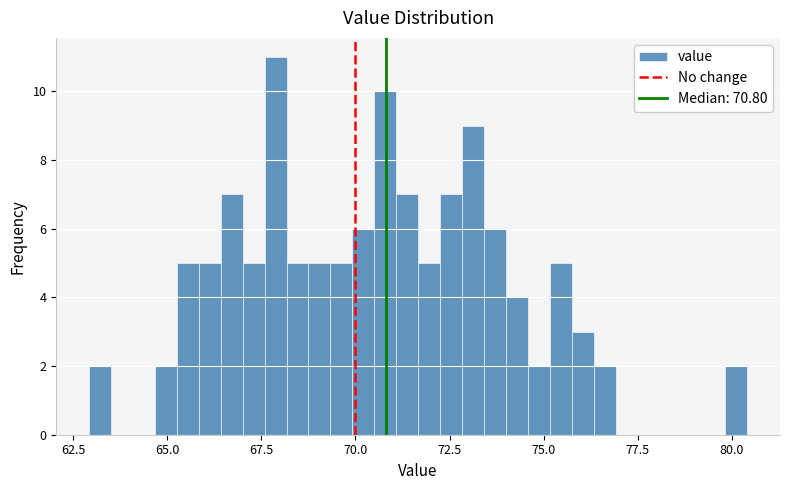

Read against the x-axis, roughly where is the centre of the tallest bar?

68.0